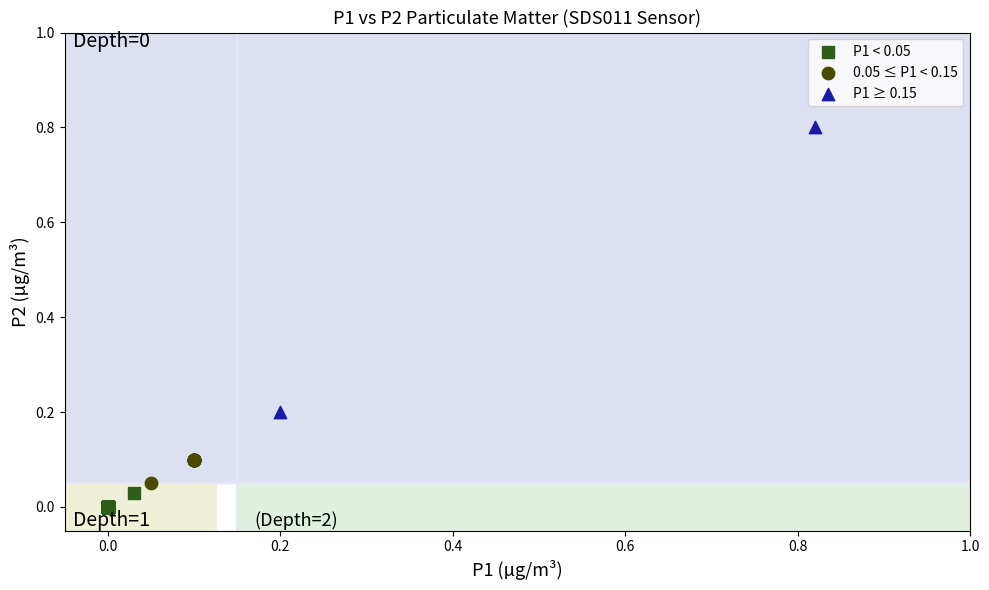

Which series has the largest Y range (max minus min)?

P1 ≥ 0.15